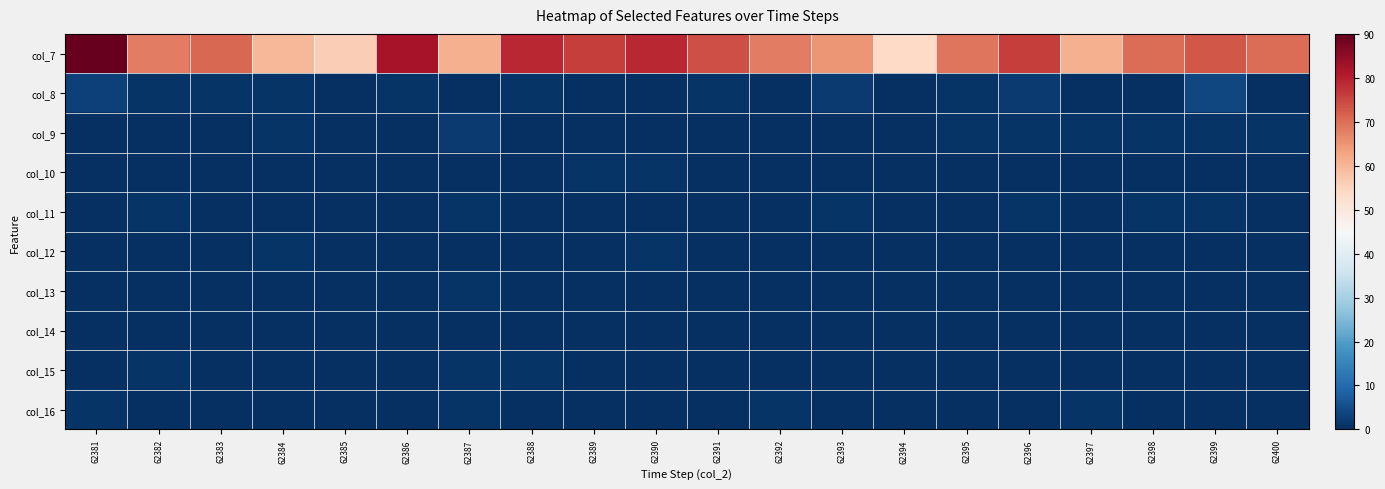

Count the number of data series in this chart.

10